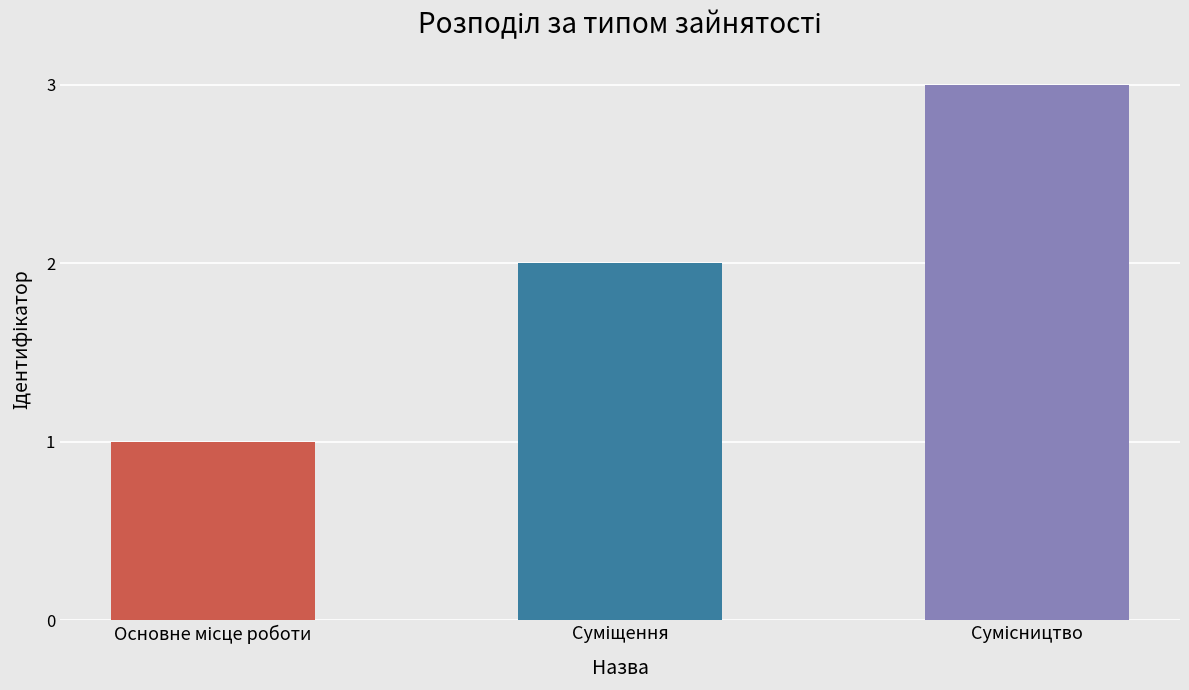

True or false: the data shows 1 at Суміщення.

False